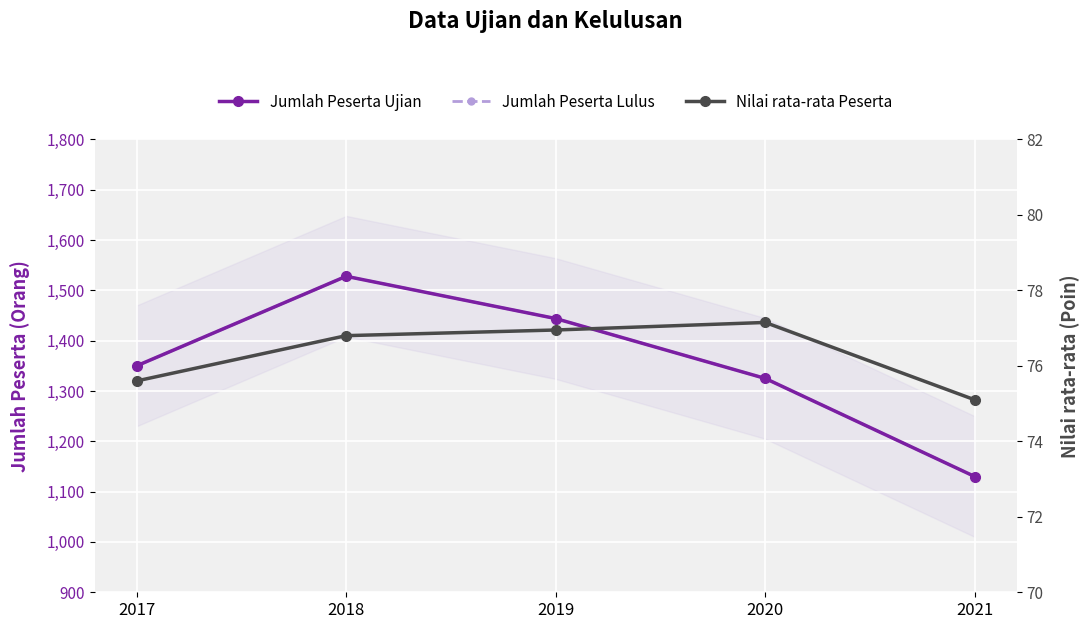

Is it true that Nilai rata-rata Peserta equals 108.3 at 2017?

False